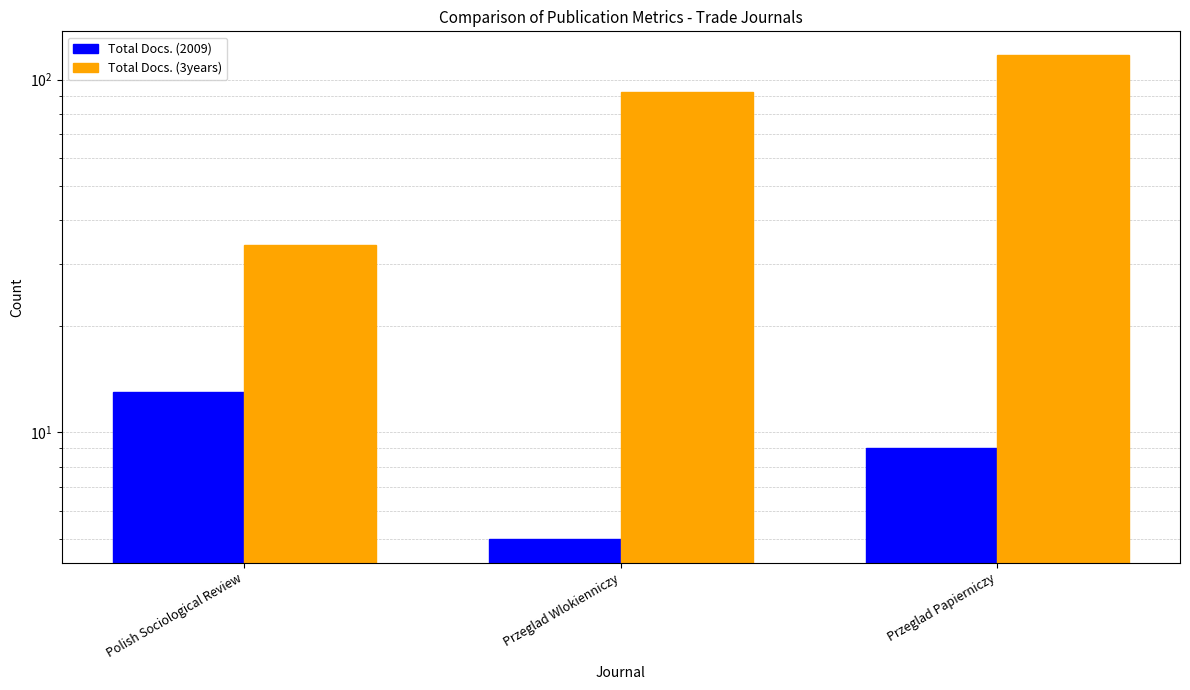

Which series has the largest total across all categories?

Total Docs. (3years)